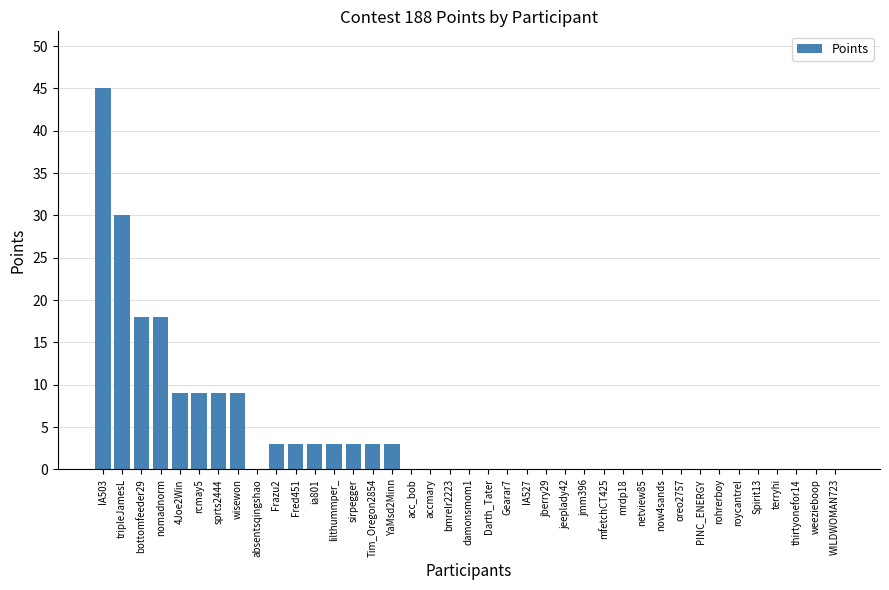

The value at thirtyonefor14 is 0. True or false?

True